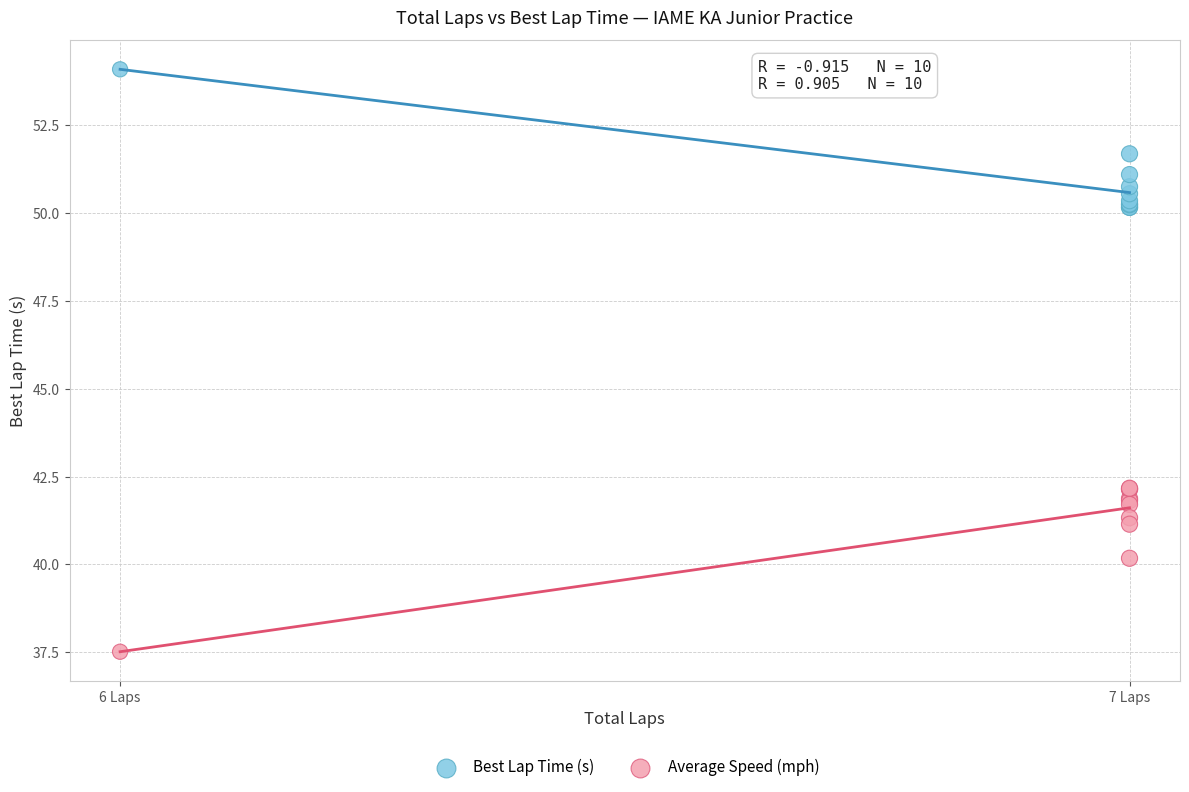

What are all the series names shown in the legend?

Best Lap Time (s), Average Speed (mph)